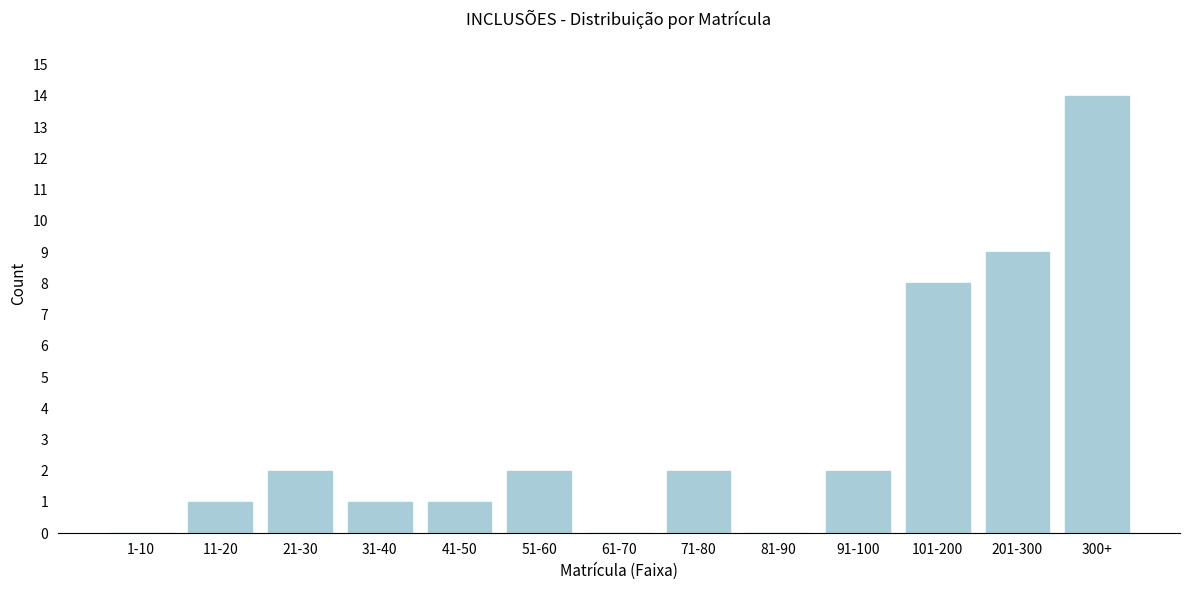

Reading right to left, transcribe all the data shown in this chart.

300+=14	201-300=9	101-200=8	91-100=2	81-90=0	71-80=2	61-70=0	51-60=2	41-50=1	31-40=1	21-30=2	11-20=1	1-10=0